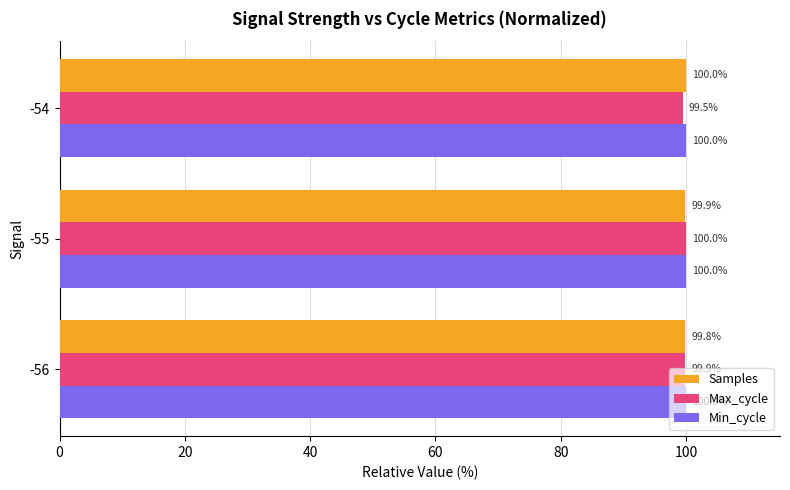

What is the minimum value for Max_cycle?

99.5